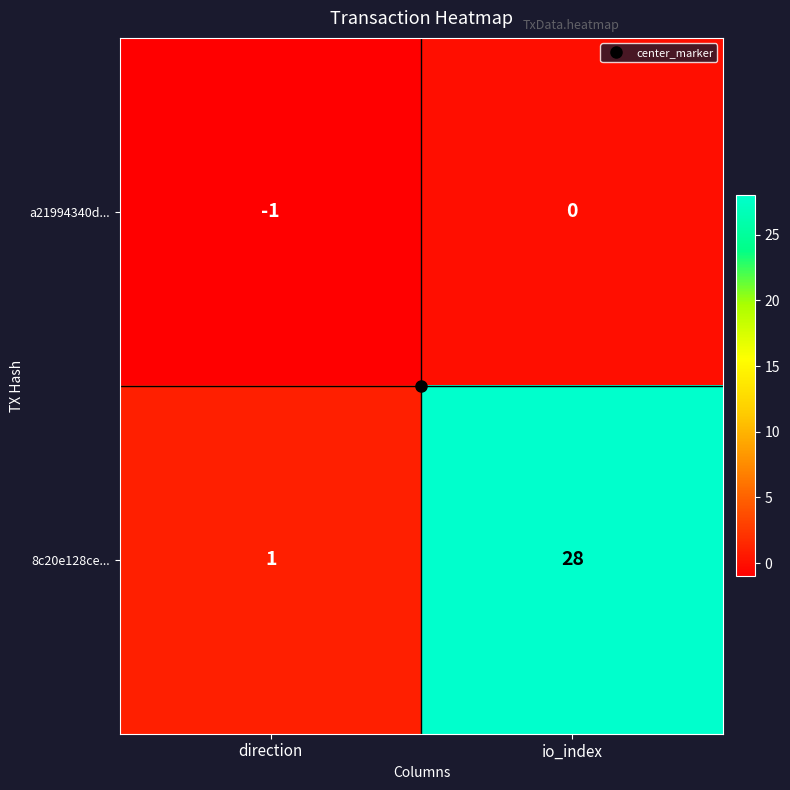

What is the difference between the maximum and minimum values in the 8c20e128ce... series?

27